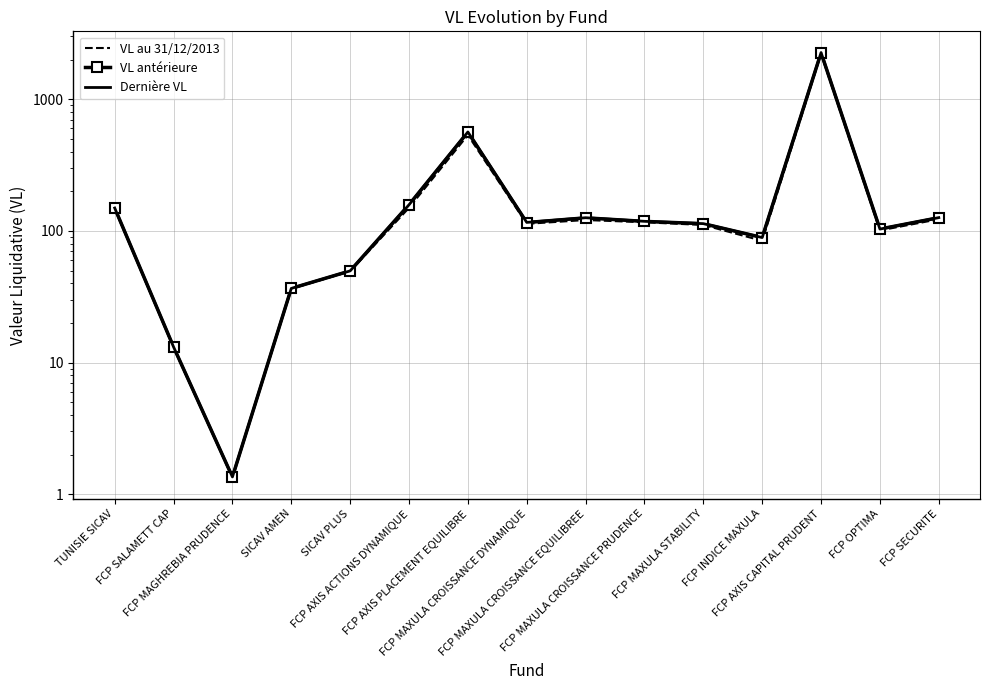

Between SICAV PLUS and FCP MAXULA CROISSANCE EQUILIBREE, which is larger?

FCP MAXULA CROISSANCE EQUILIBREE